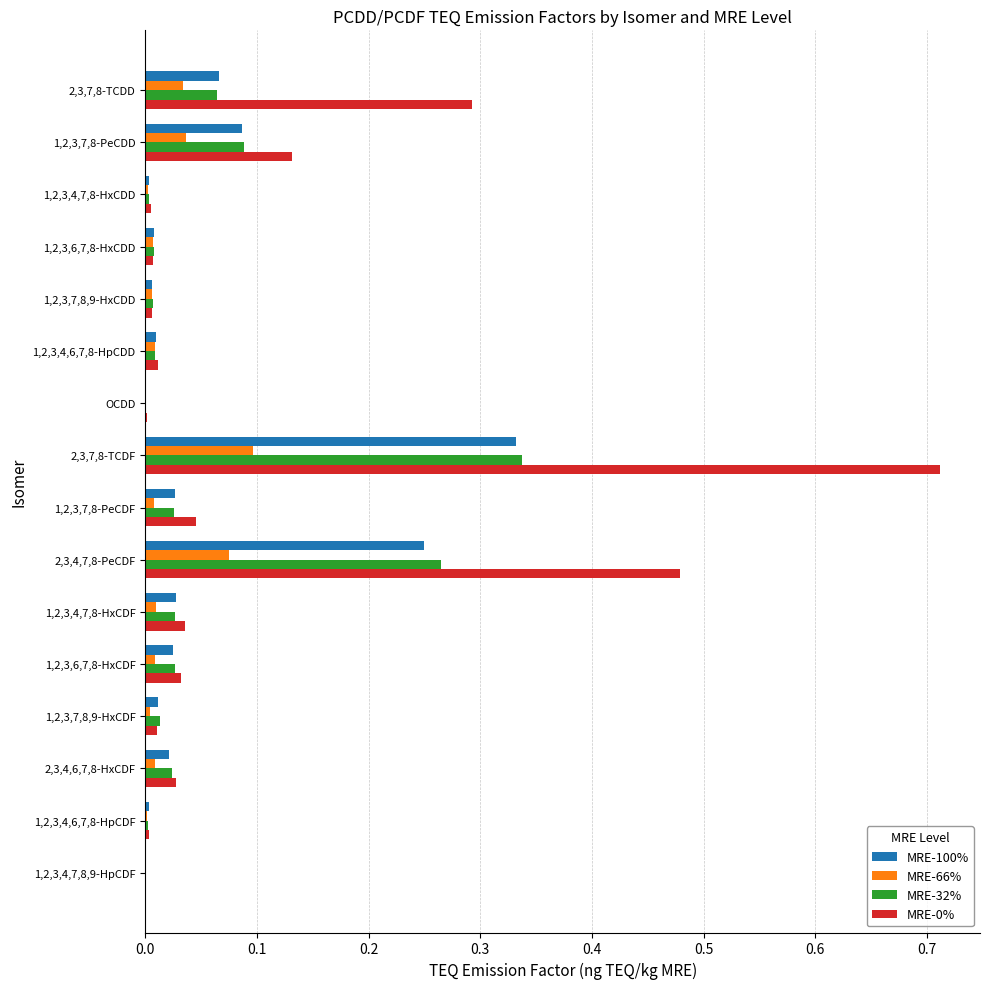

What is the sum of all MRE-32% values?

0.9